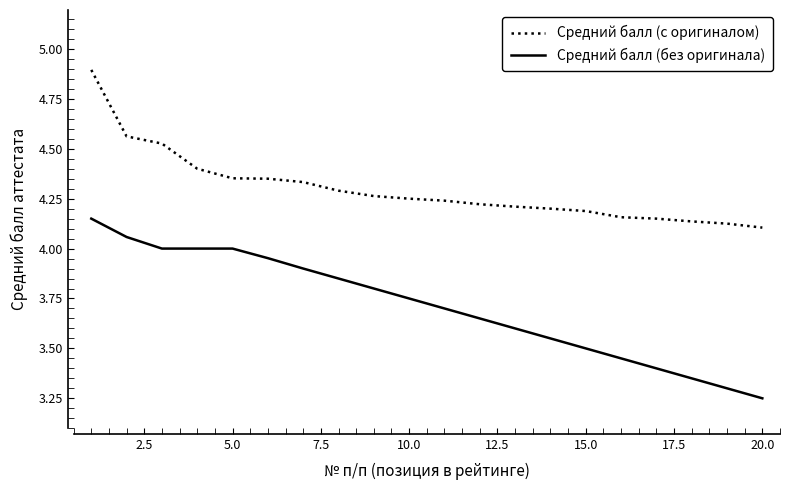

What are all the series names shown in the legend?

Средний балл (с оригиналом), Средний балл (без оригинала)